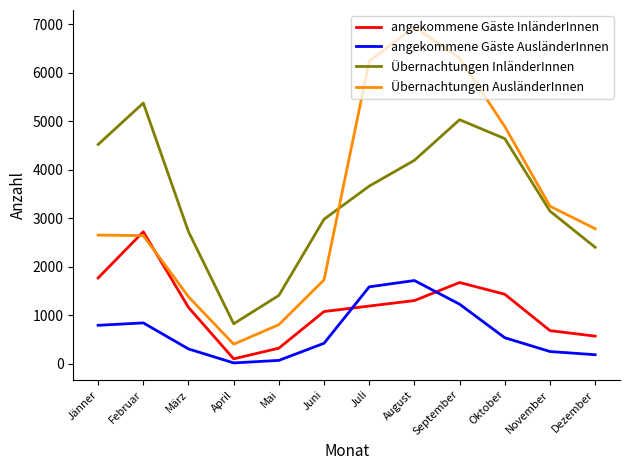

At which category does angekommene Gäste InländerInnen reach its first local valley?

April